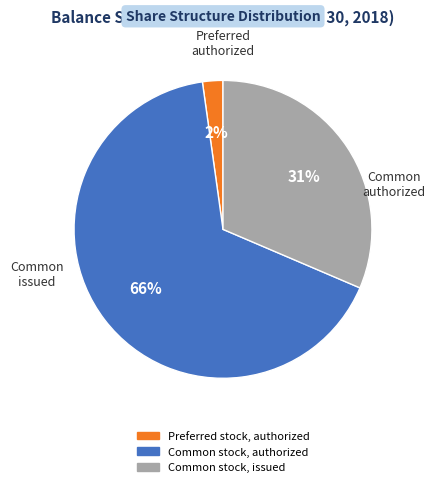

Is there a majority slice in this chart?

Yes